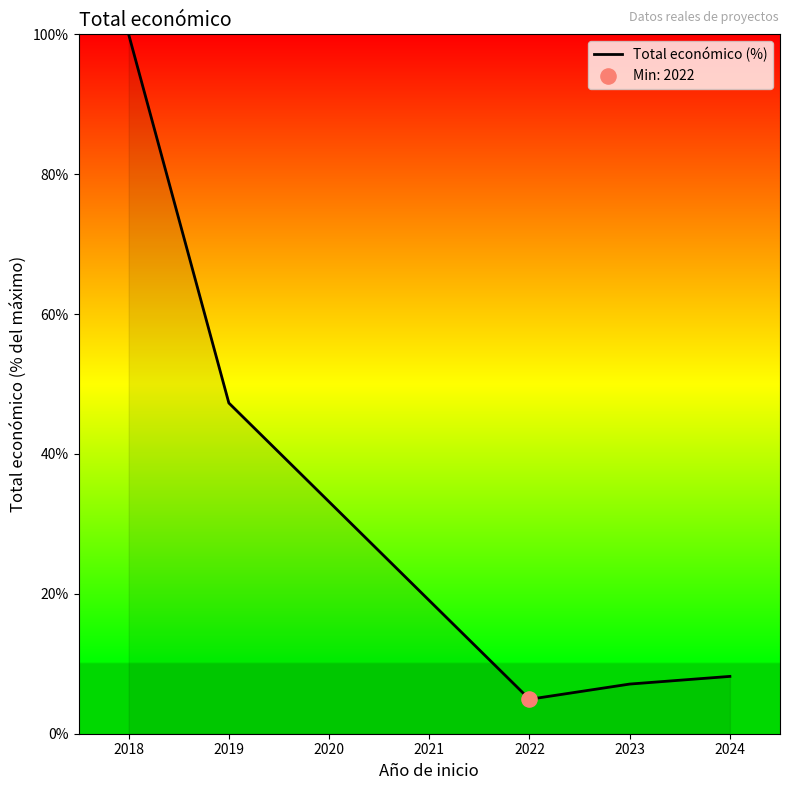

What is the change in value from 2018 to 2022?

-95.1